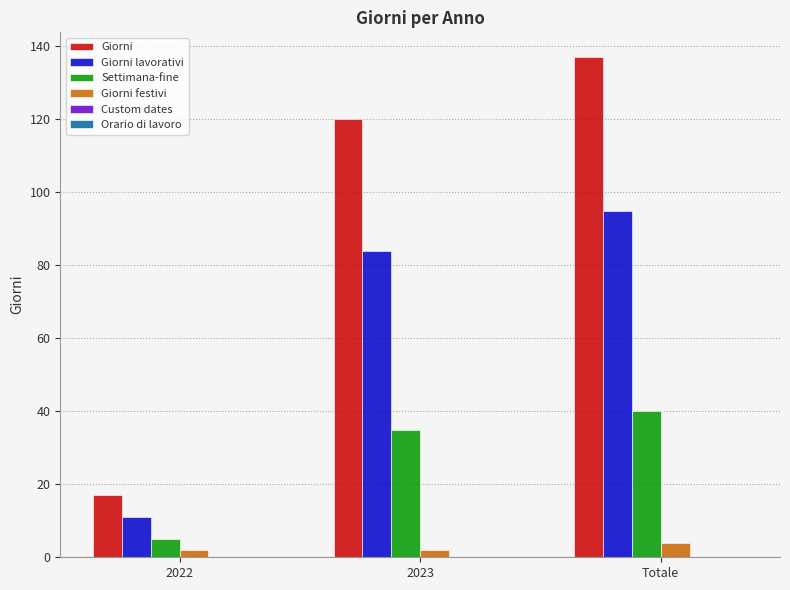

Rank the categories by Settimana-fine value from highest to lowest.

Totale, 2023, 2022